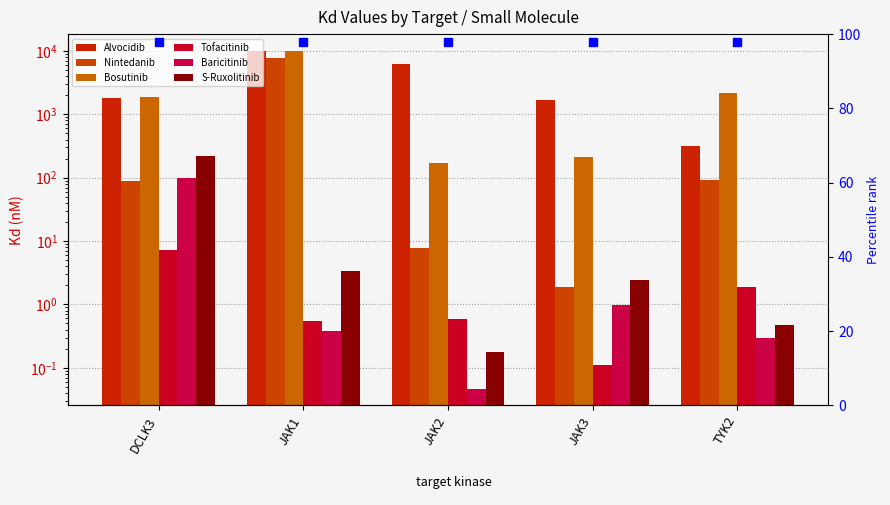

True or false: Alvocidib has a value of 2777.8 at JAK3.

False